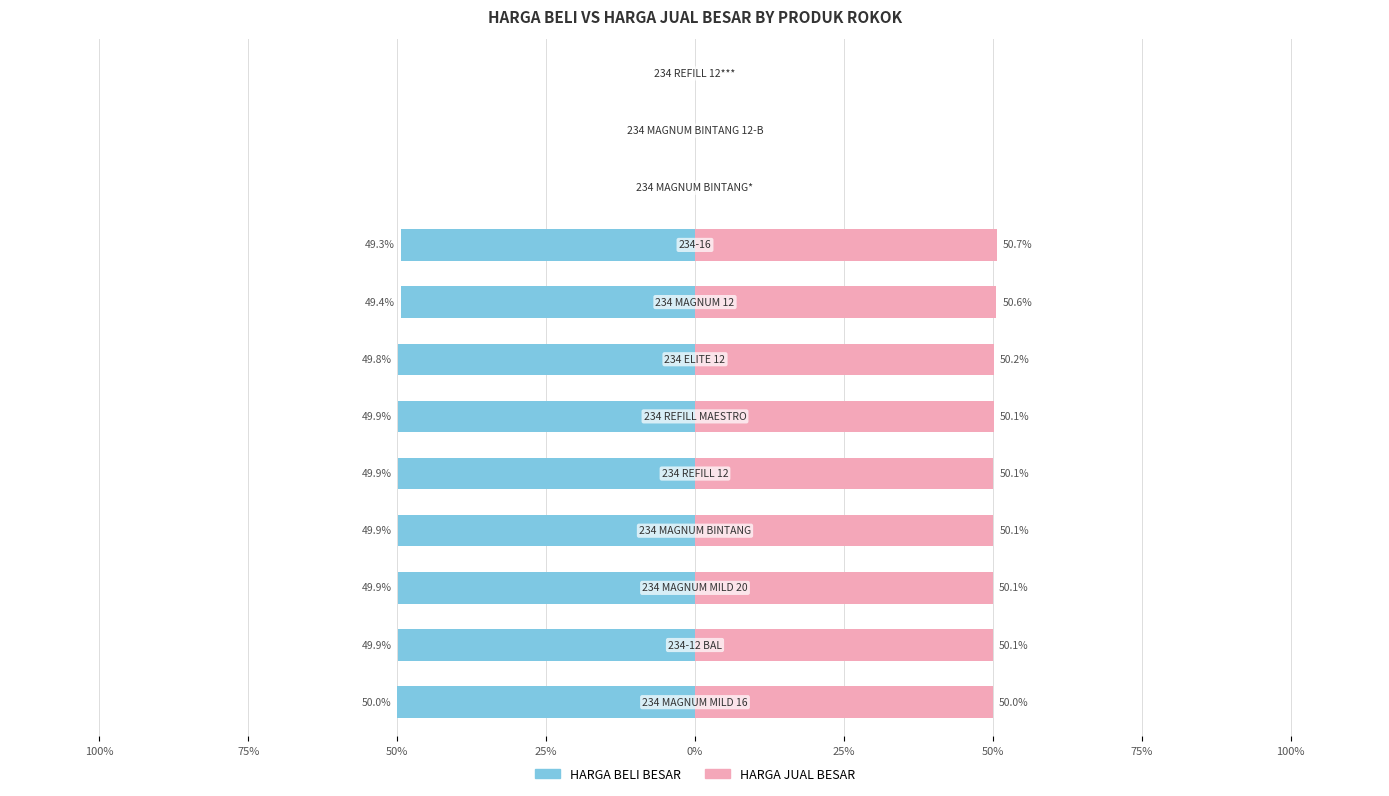

At how many categories does at least one series exceed 3?

9